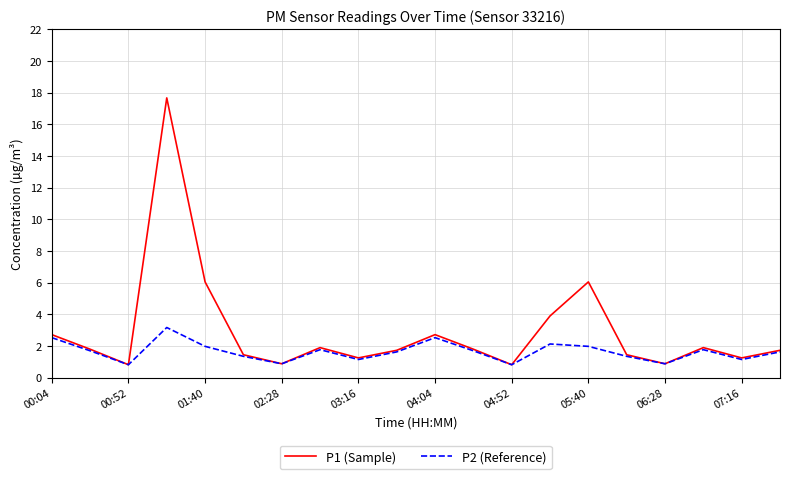

Which series has the widest spread of values?

P1 (Sample)